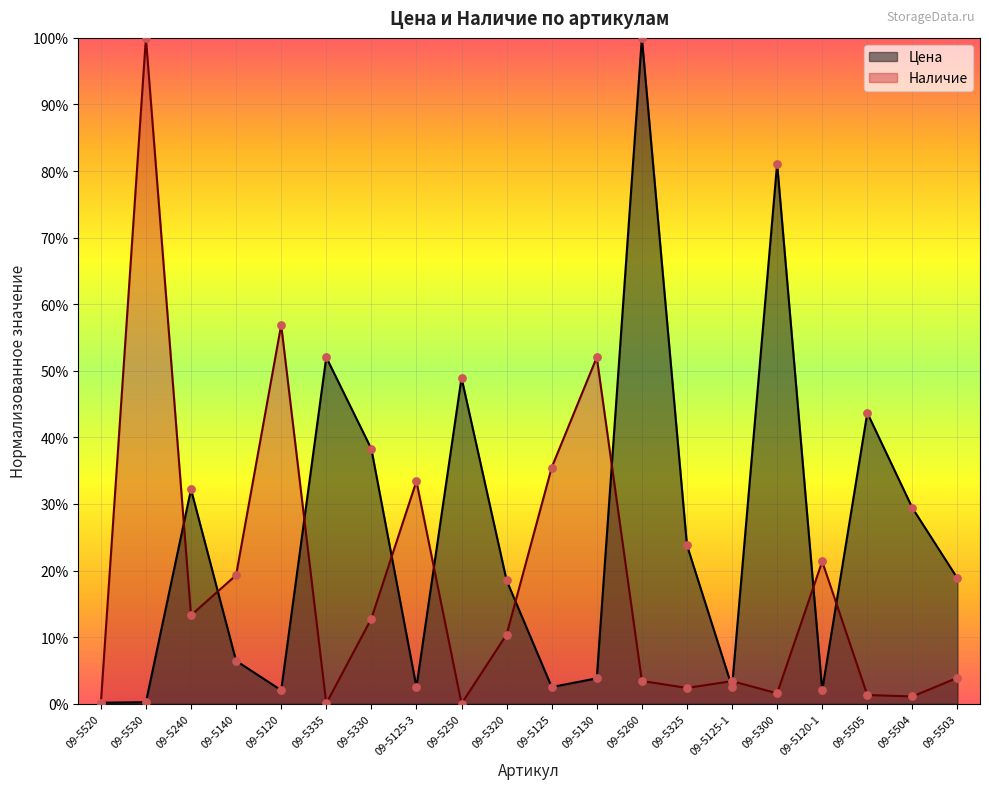

Which series has the largest Y range (max minus min)?

Наличие